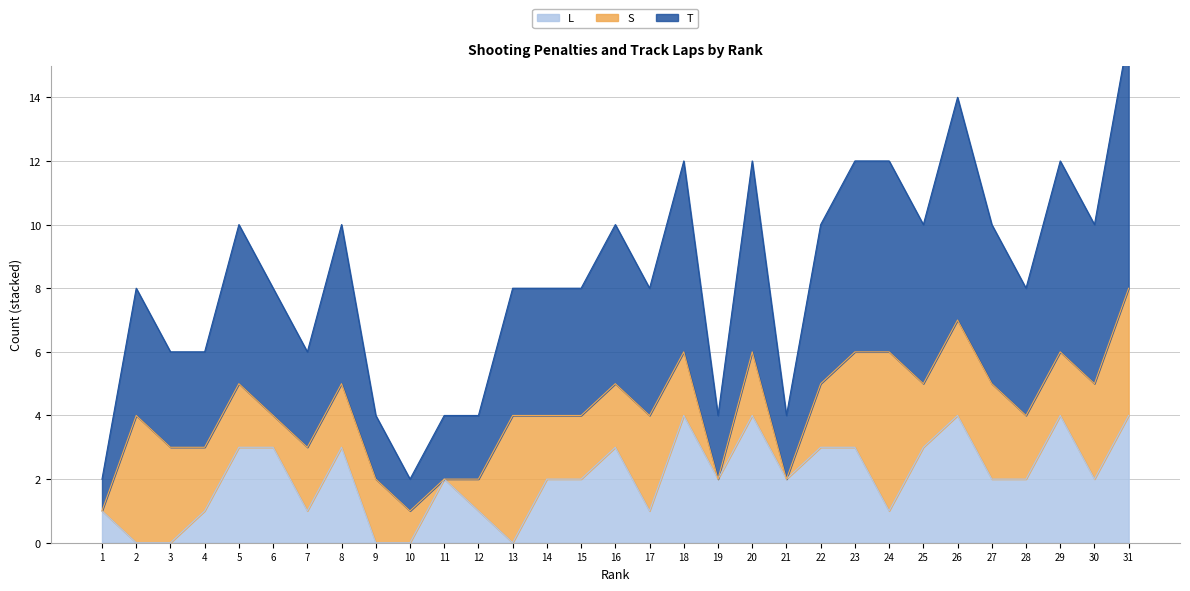

True or false: L and T intersect in this chart.

False